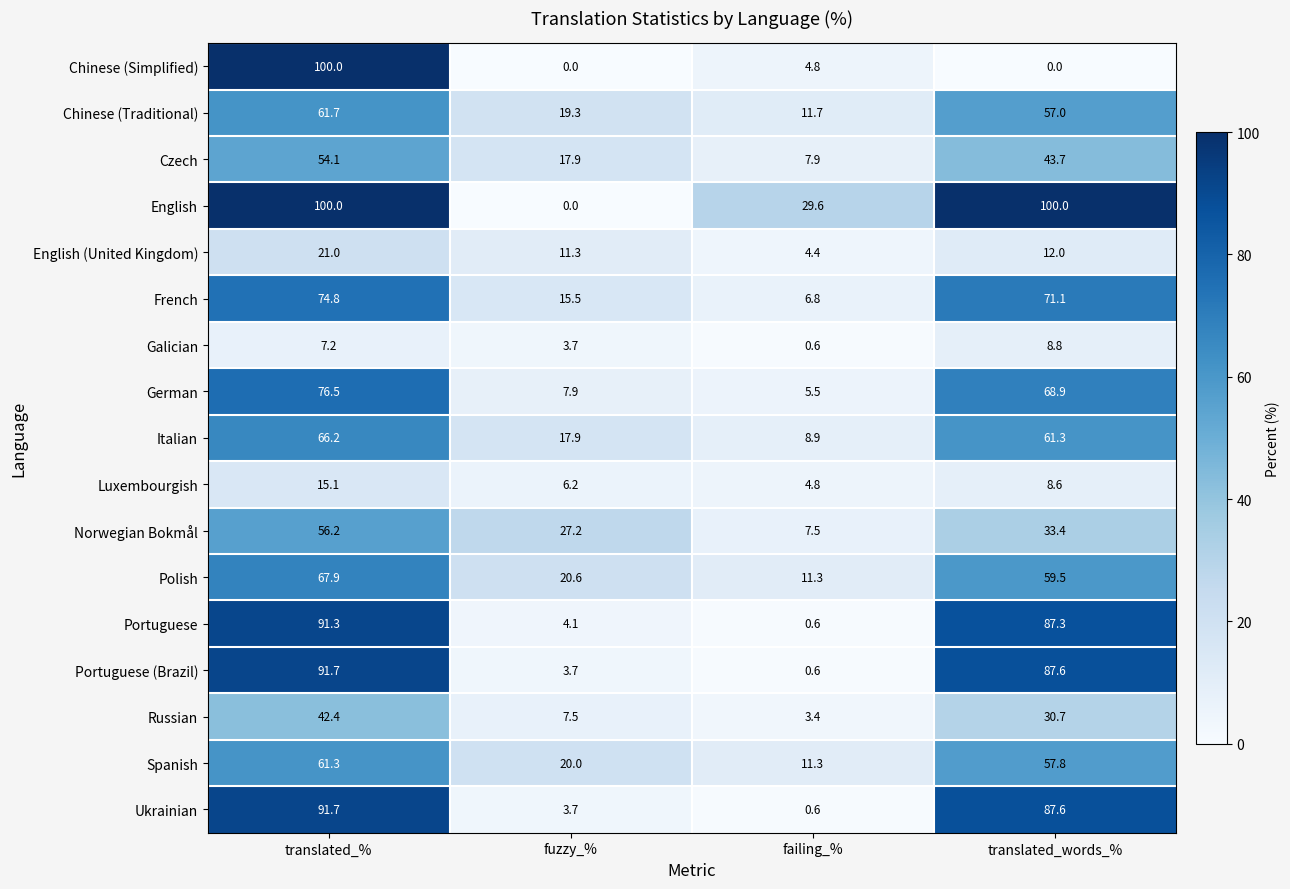

Read the Galician value at fuzzy_%.

3.7